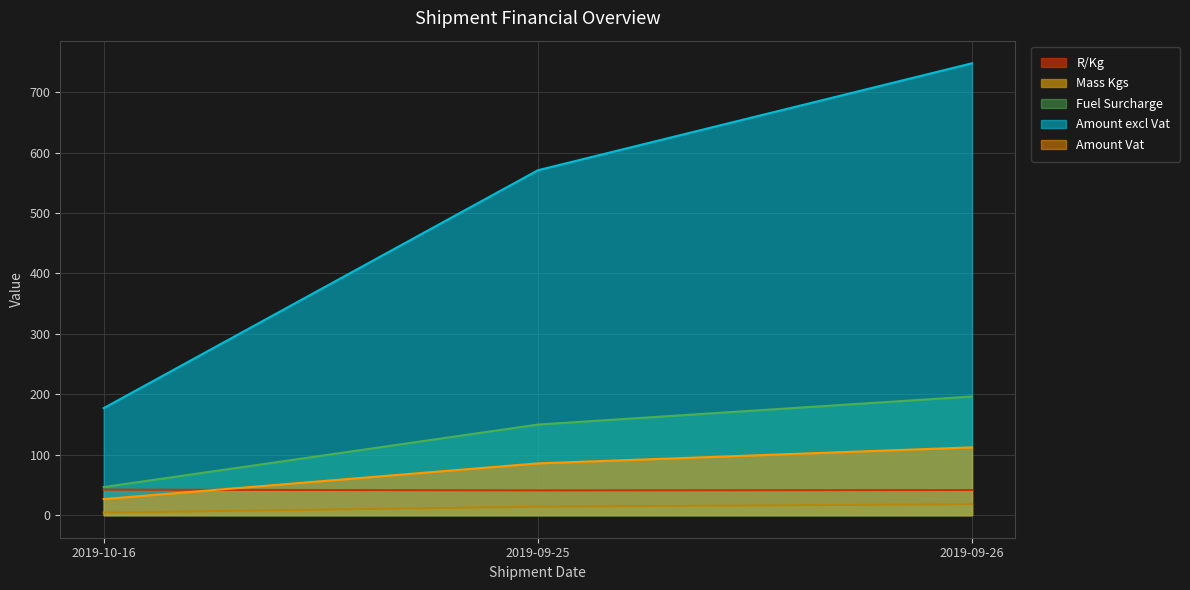

True or false: Mass Kgs has a value of 18.1 at 2019-09-26.

True